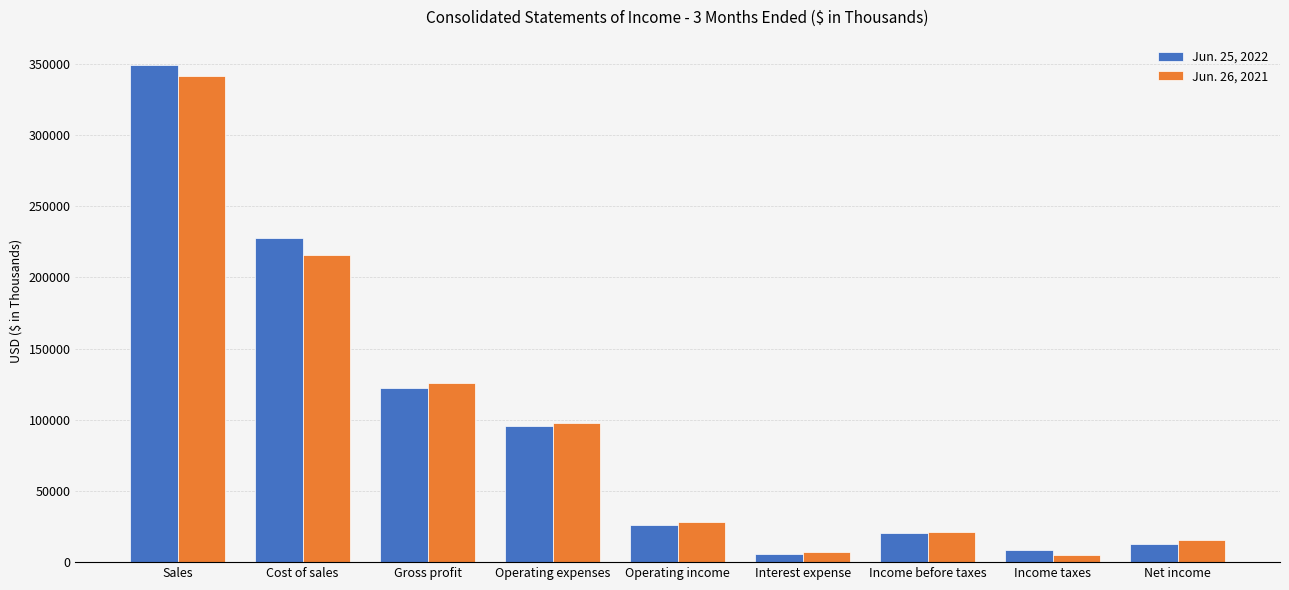

How many series are shown in this chart?

2